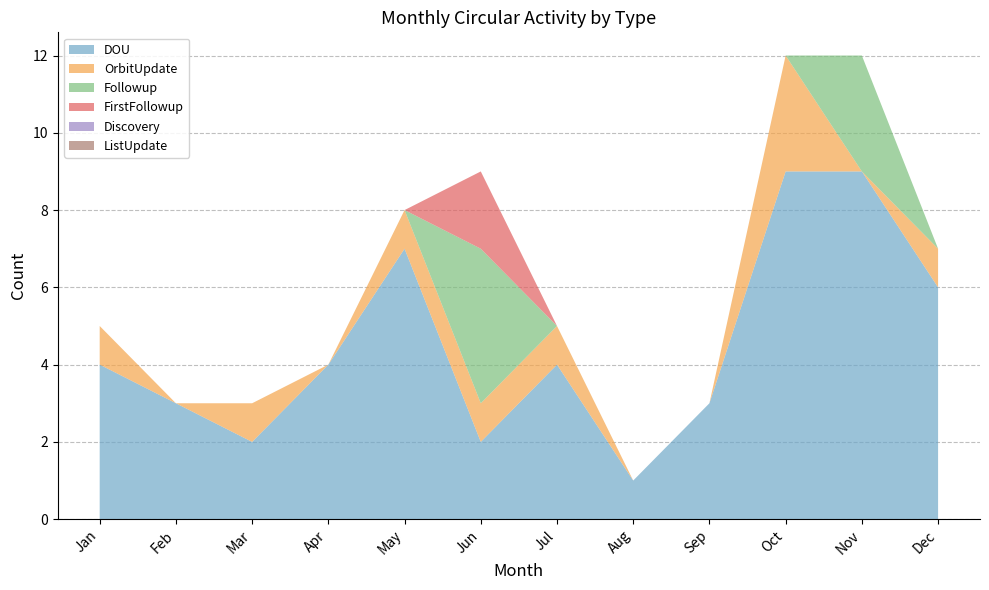

Reading left to right, what are all the values shown in this chart?

DOU: Jan=4	Feb=3	Mar=2	Apr=4	May=7	Jun=2	Jul=4	Aug=1	Sep=3	Oct=9	Nov=9	Dec=6
OrbitUpdate: Jan=1	Feb=0	Mar=1	Apr=0	May=1	Jun=1	Jul=1	Aug=0	Sep=0	Oct=3	Nov=0	Dec=1
Followup: Jan=0	Feb=0	Mar=0	Apr=0	May=0	Jun=4	Jul=0	Aug=0	Sep=0	Oct=0	Nov=3	Dec=0
FirstFollowup: Jan=0	Feb=0	Mar=0	Apr=0	May=0	Jun=2	Jul=0	Aug=0	Sep=0	Oct=0	Nov=0	Dec=0
Discovery: Jan=0	Feb=0	Mar=0	Apr=0	May=0	Jun=0	Jul=0	Aug=0	Sep=0	Oct=0	Nov=0	Dec=0
ListUpdate: Jan=0	Feb=0	Mar=0	Apr=0	May=0	Jun=0	Jul=0	Aug=0	Sep=0	Oct=0	Nov=0	Dec=0